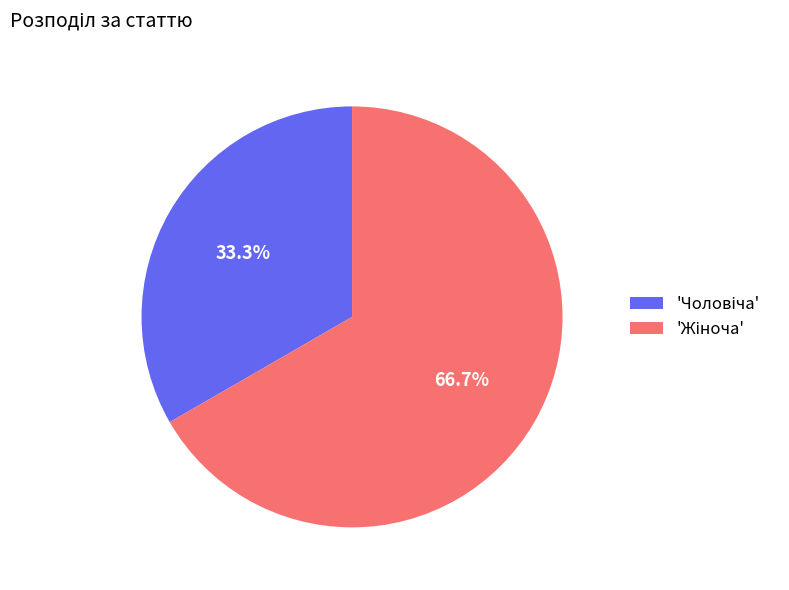

Is there a majority slice in this chart?

Yes